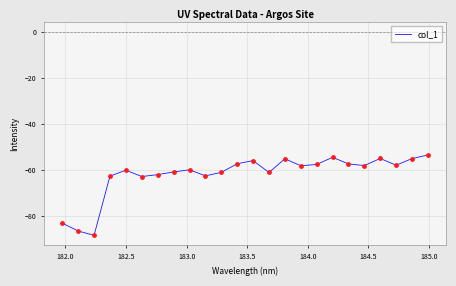

What is the maximum value shown in the chart?

-53.4